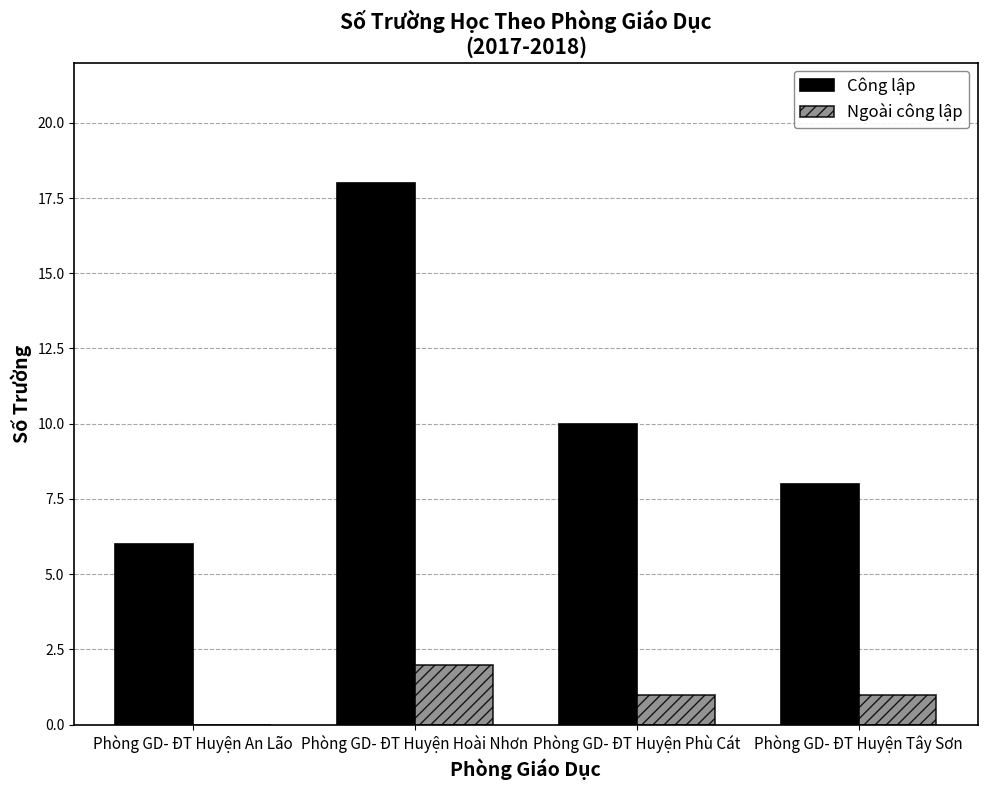

What is the total value across all series at Phòng GD- ĐT Huyện An Lão?

6